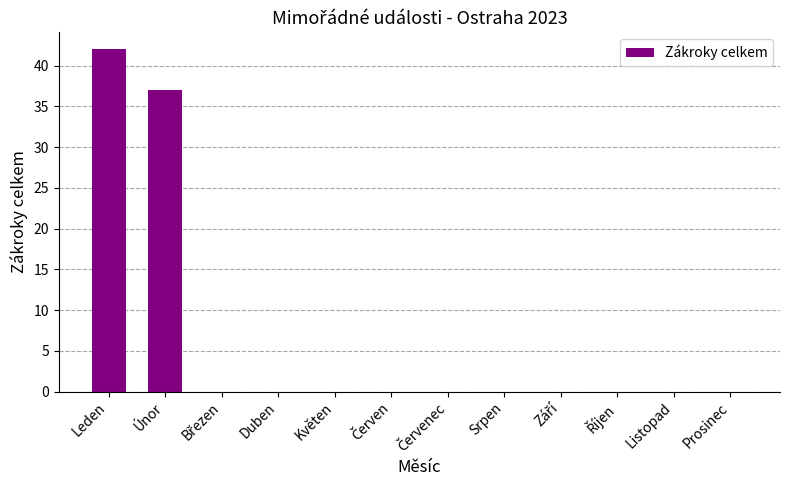

What is the maximum value shown in the chart?

42